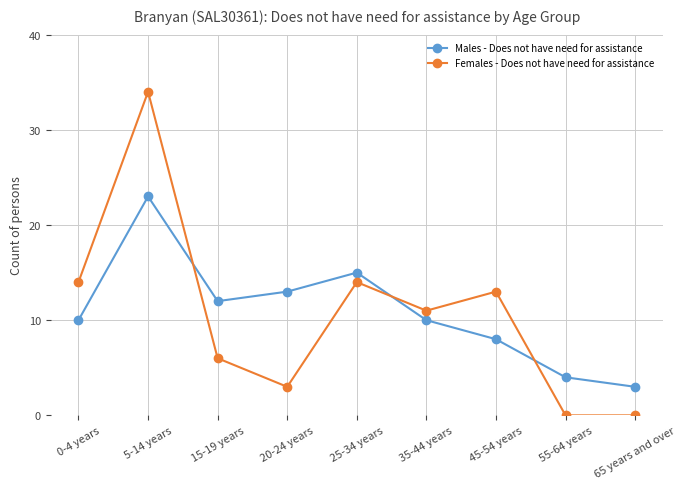

True or false: Males - Does not have need for assistance and Females - Does not have need for assistance cross at least once.

True